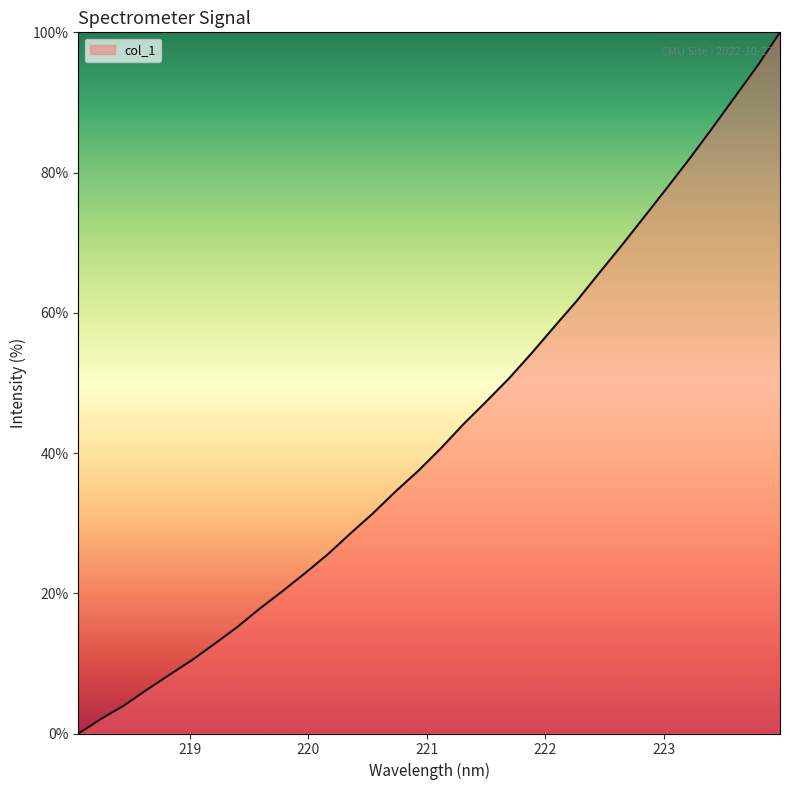

What is the difference between the maximum and minimum values?

100.0